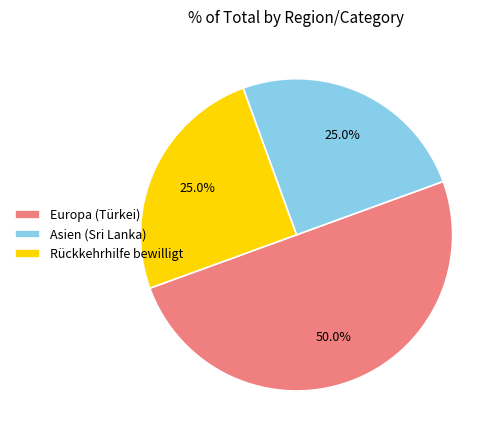

Which slice is the largest?

Europa (Türkei)